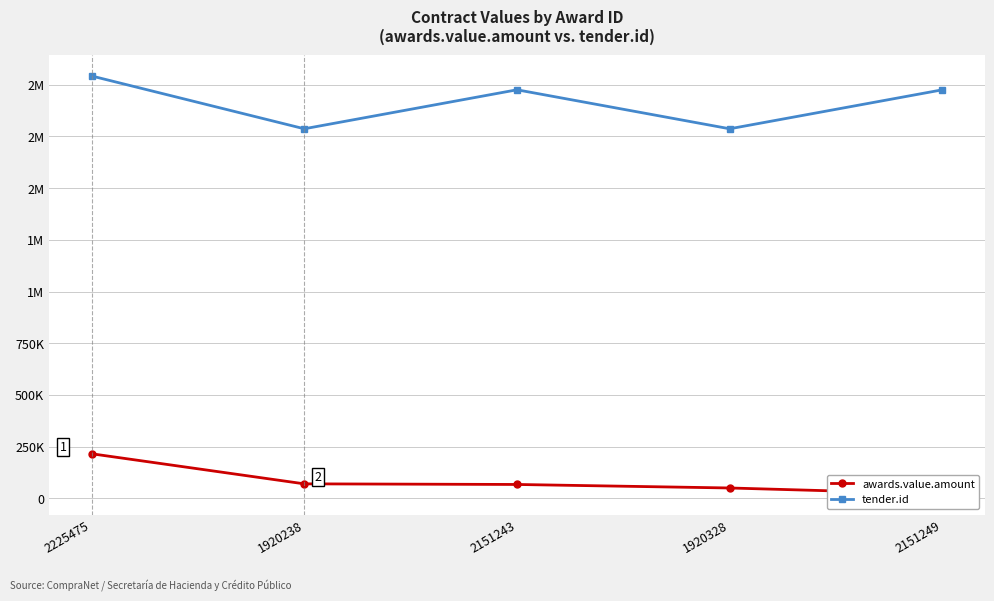

What is the label of the 4th point from the left?

1920328